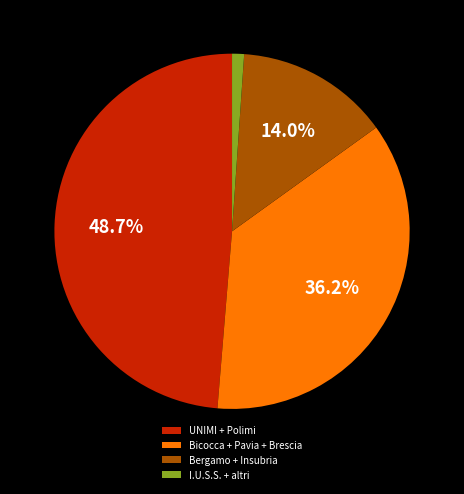

What is the largest slice in the pie chart?

UNIMI + Polimi